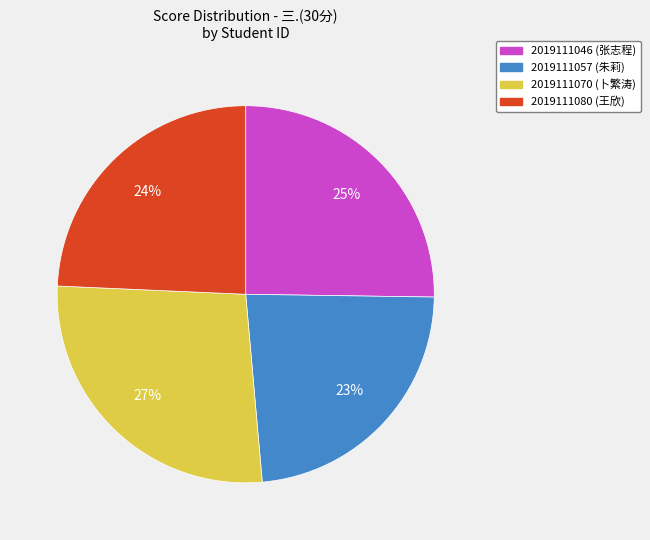

To the nearest percent, what percentage of the pie is 2019111046?

25%